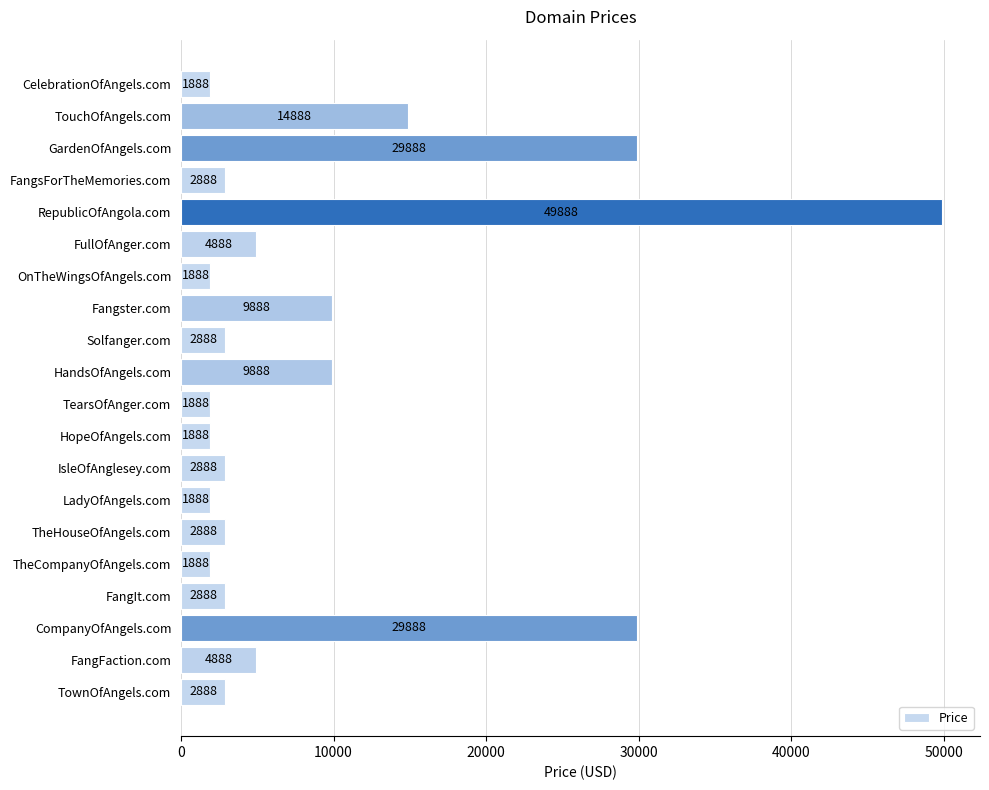

What is the difference between the maximum and minimum values?

48000